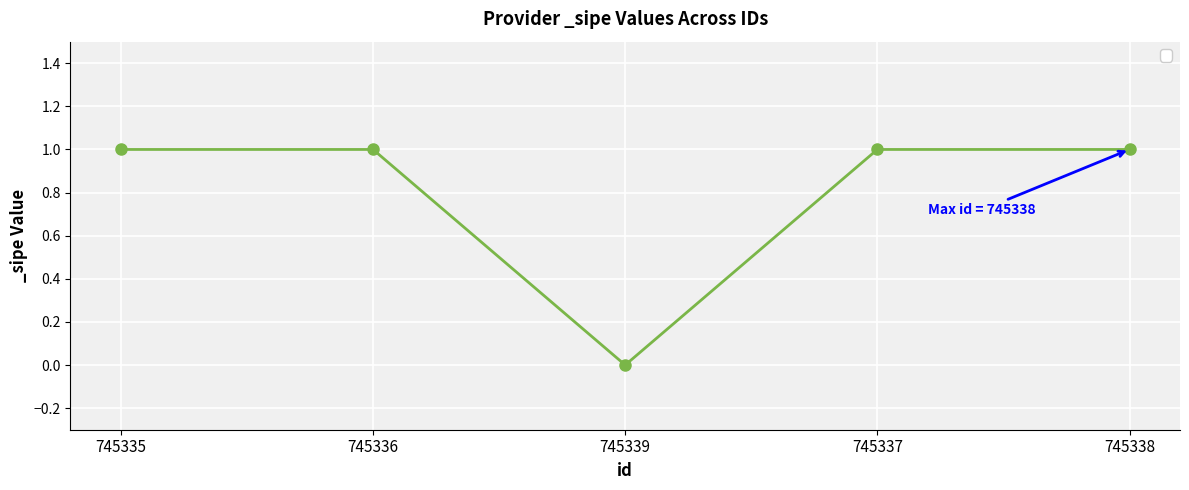

Reading right to left, extract all data points from this chart.

1	1	0	1	1